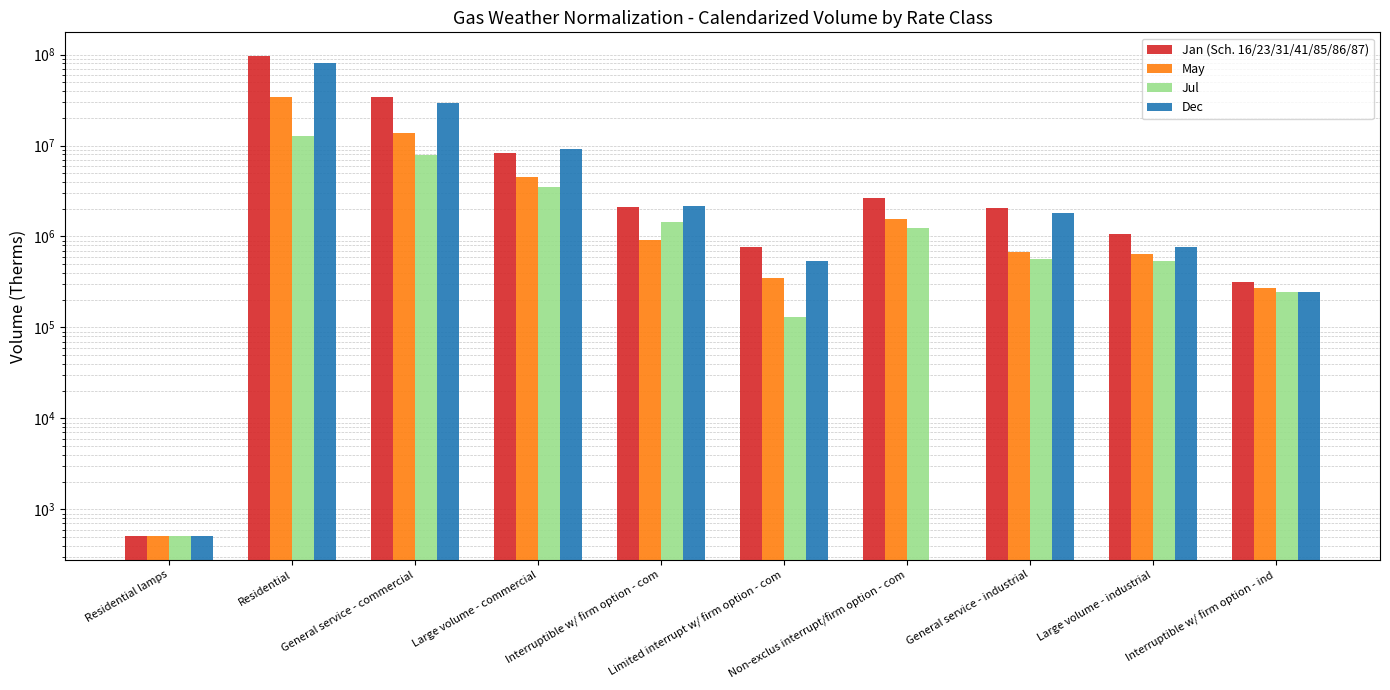

How many bars are there in each group?

4